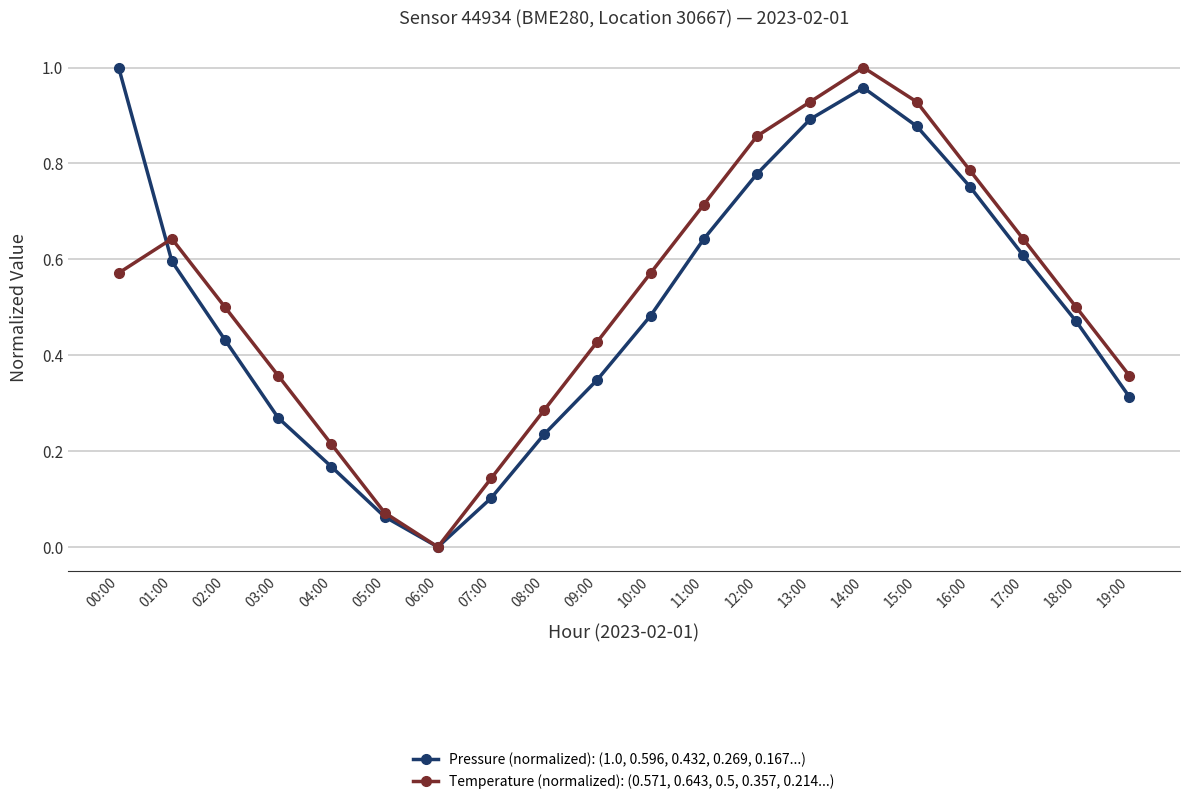

Which category has the lowest value across all series?

06:00